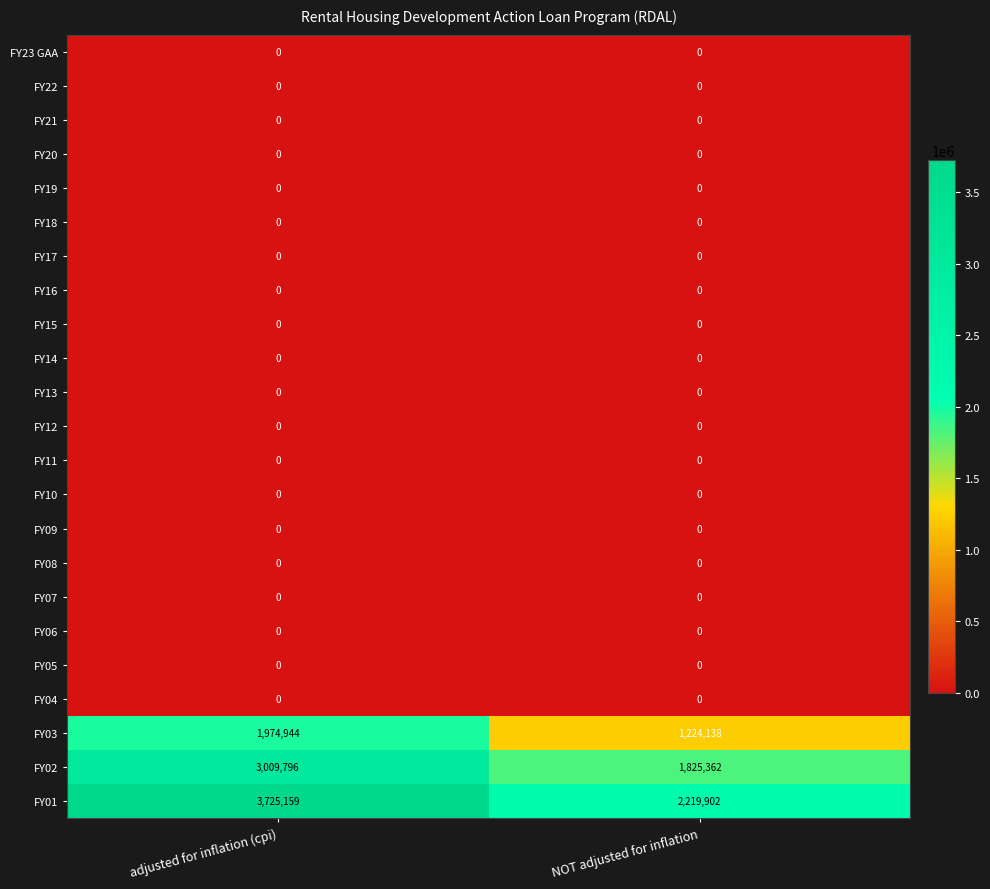

True or false: FY16 has a value of 0 at NOT adjusted for inflation.

True